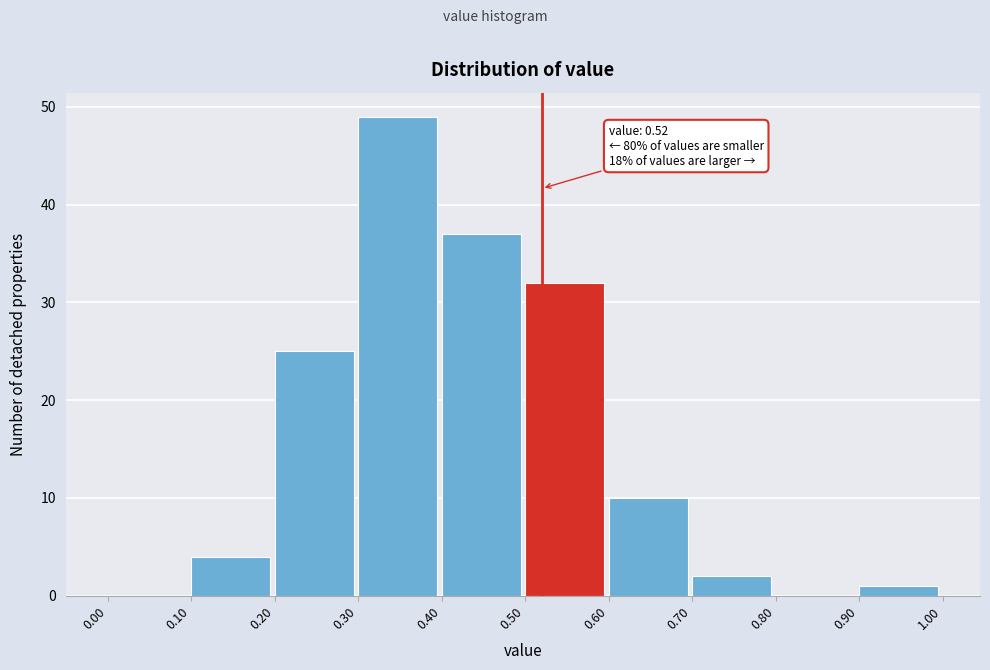

Over which range of the x-axis is the bar tallest?

0.30 to 0.40